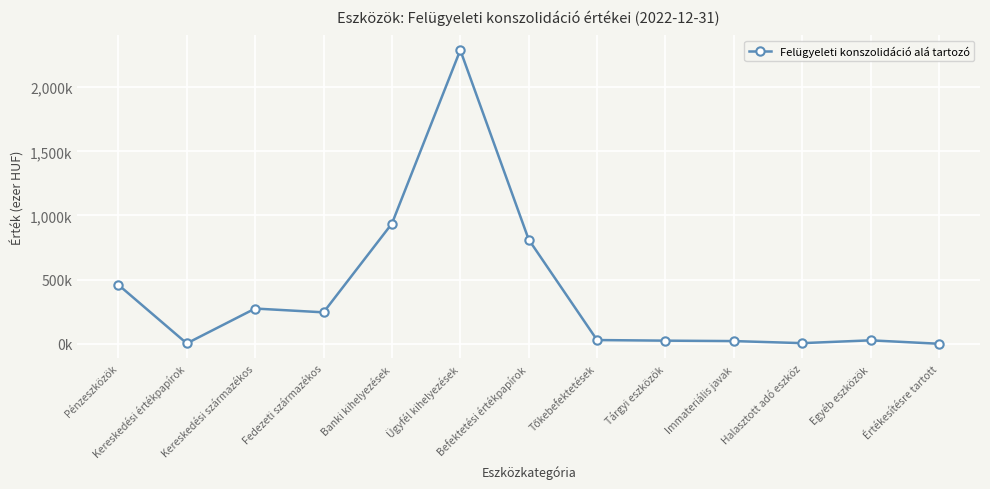

What position from the right is Kereskedési származékos?

11